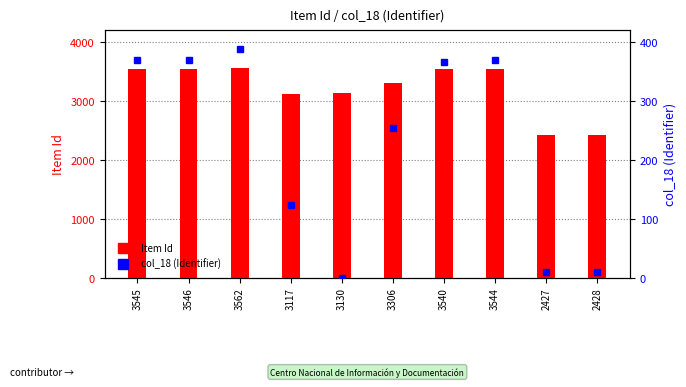

At how many categories does at least one series exceed 714?

10